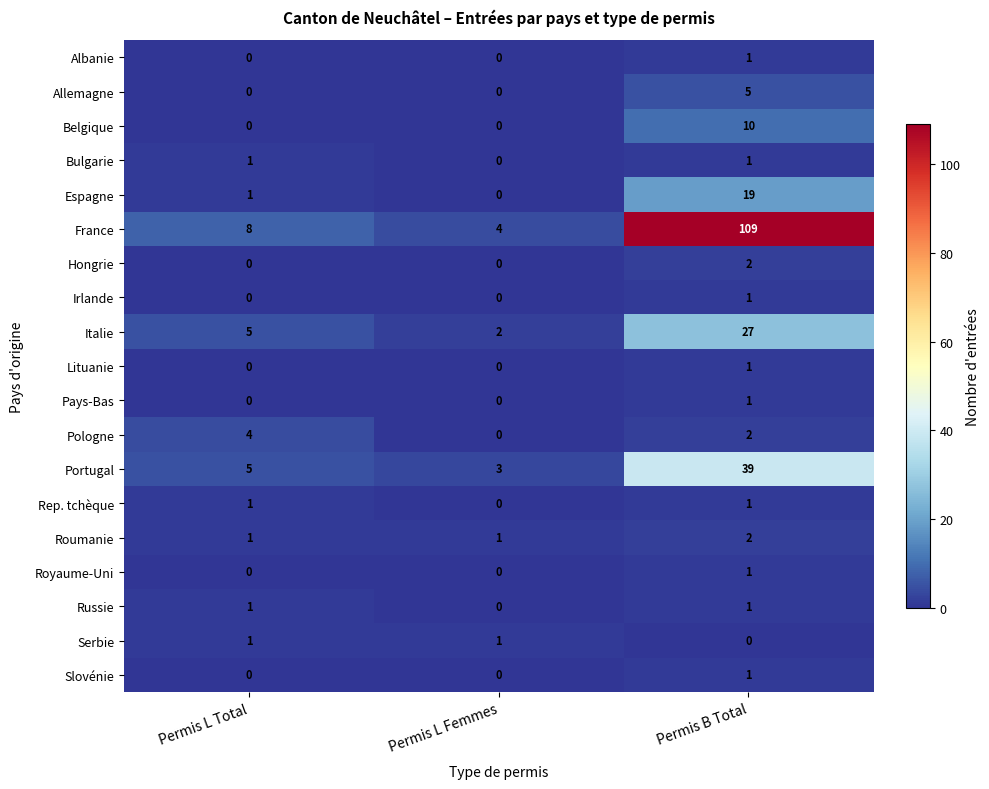

Count the Hongrie values in the range 0 to 2.

3